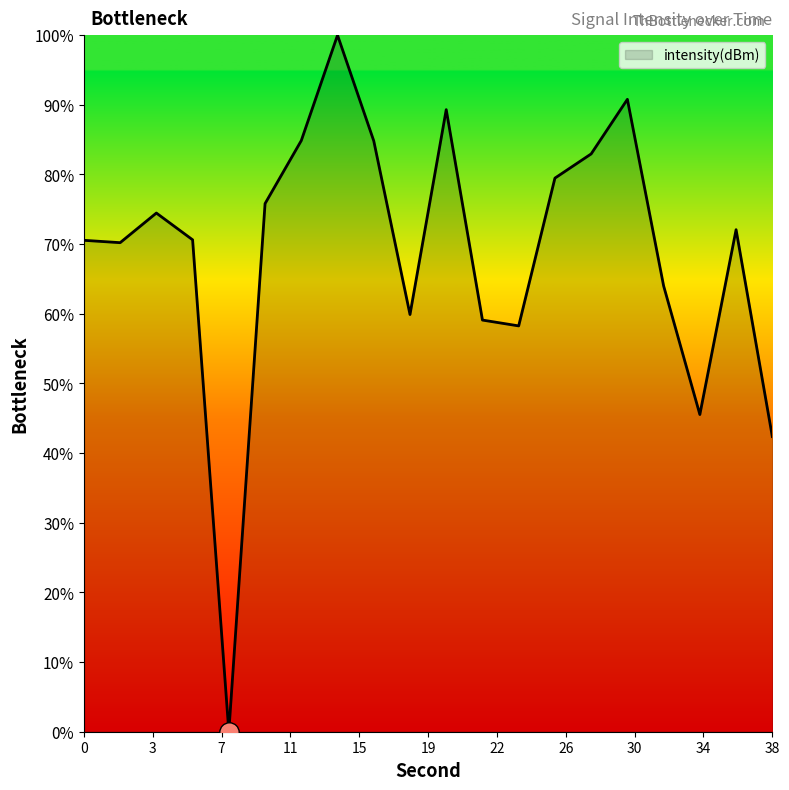

What is the value of the 10th point from the left?

59.9